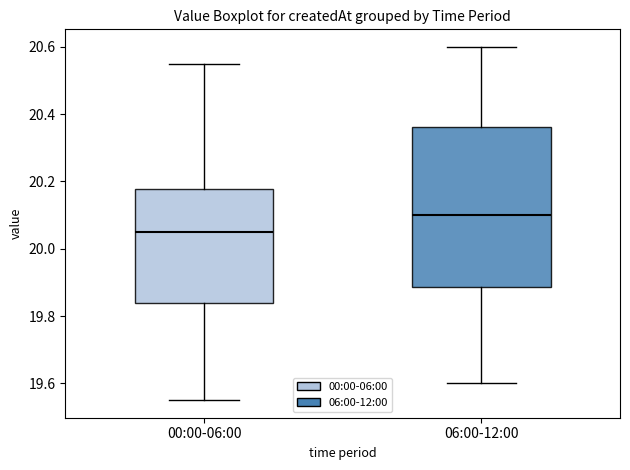

Reading left to right, transcribe this box plot: for each box, give where its median line is, the range the box spans, and where its two whiskers end, as read against the y-axis. The values are not printed on the chart, so give them approximately, as read against the axis.

00:00-06:00: median 20.06, box 19.84 to 20.18, whiskers 19.56 to 20.56
06:00-12:00: median 20.10, box 19.88 to 20.36, whiskers 19.60 to 20.60